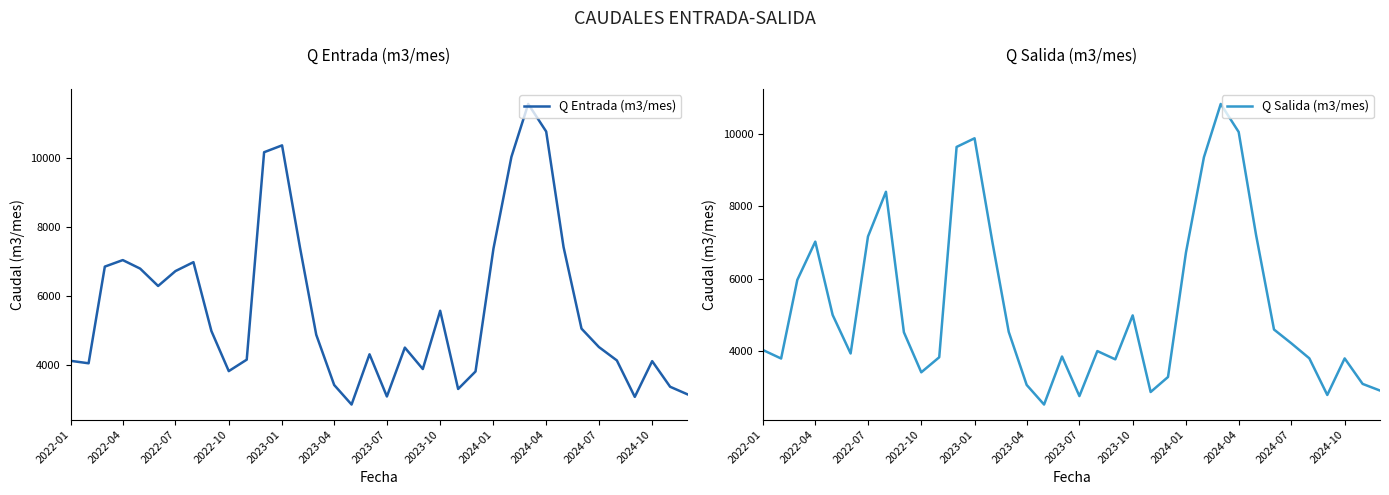

What is the maximum value for Q Salida (m3/mes)?

10822.0